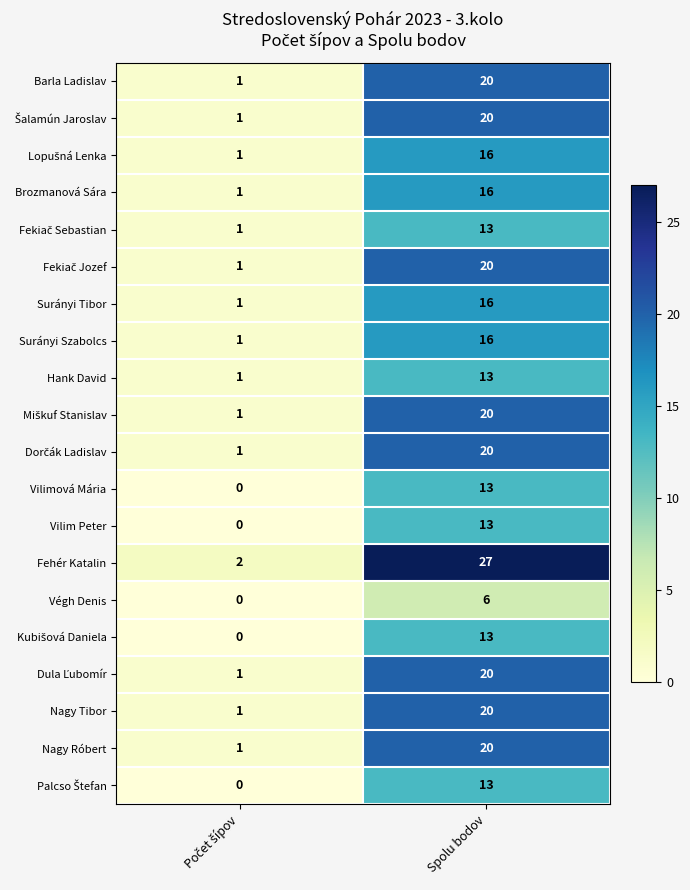

The value of Hank David at Spolu bodov is 13. True or false?

True